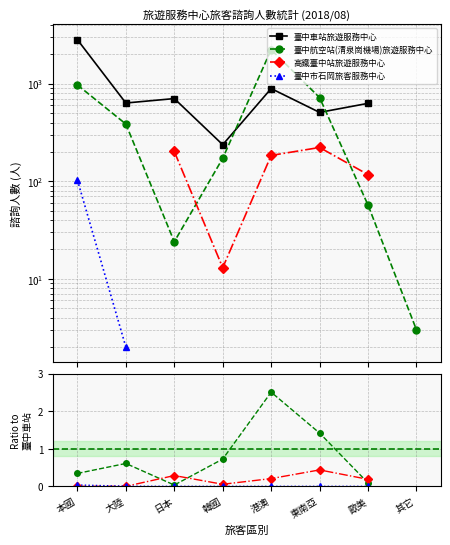

Does the chart have visible grid lines?

Yes